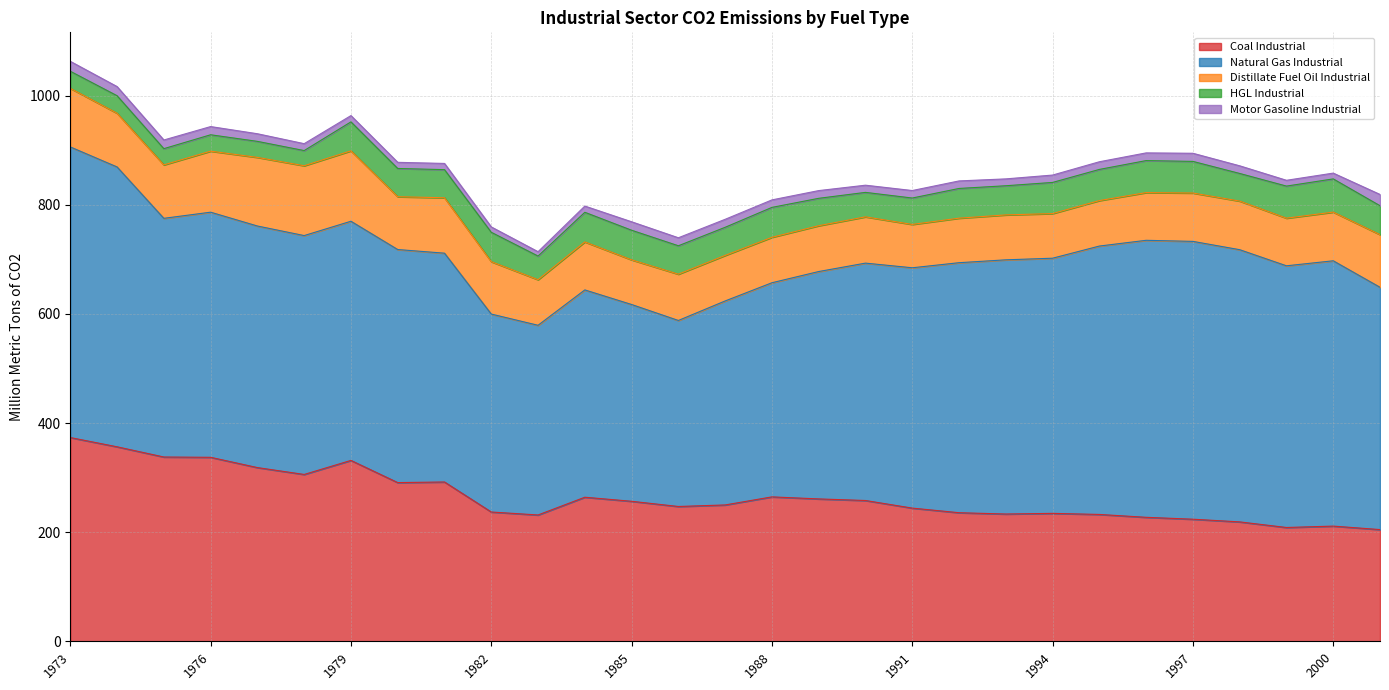

What is the minimum value for Coal Industrial?

204.7